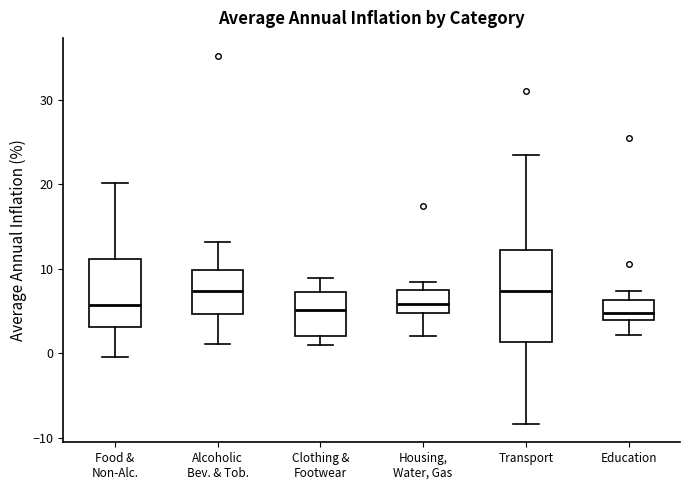

Reading left to right, read every box against the y-axis: the position of its median line, the range the box covers, and the ends of its whiskers. The values are not printed on the chart, so give them approximately, as read against the axis.

Food & Non-Alc.: median 6, box 3 to 11, whiskers 0 to 20
Alcoholic Bev. & Tob.: median 7, box 5 to 10, whiskers 1 to 13
Clothing & Footwear: median 5, box 2 to 7, whiskers 1 to 9
Housing, Water, Gas: median 6, box 5 to 8, whiskers 2 to 8 (just above the box's upper edge)
Transport: median 7, box 1 to 12, whiskers -8 to 23
Education: median 5, box 4 to 6, whiskers 2 to 7